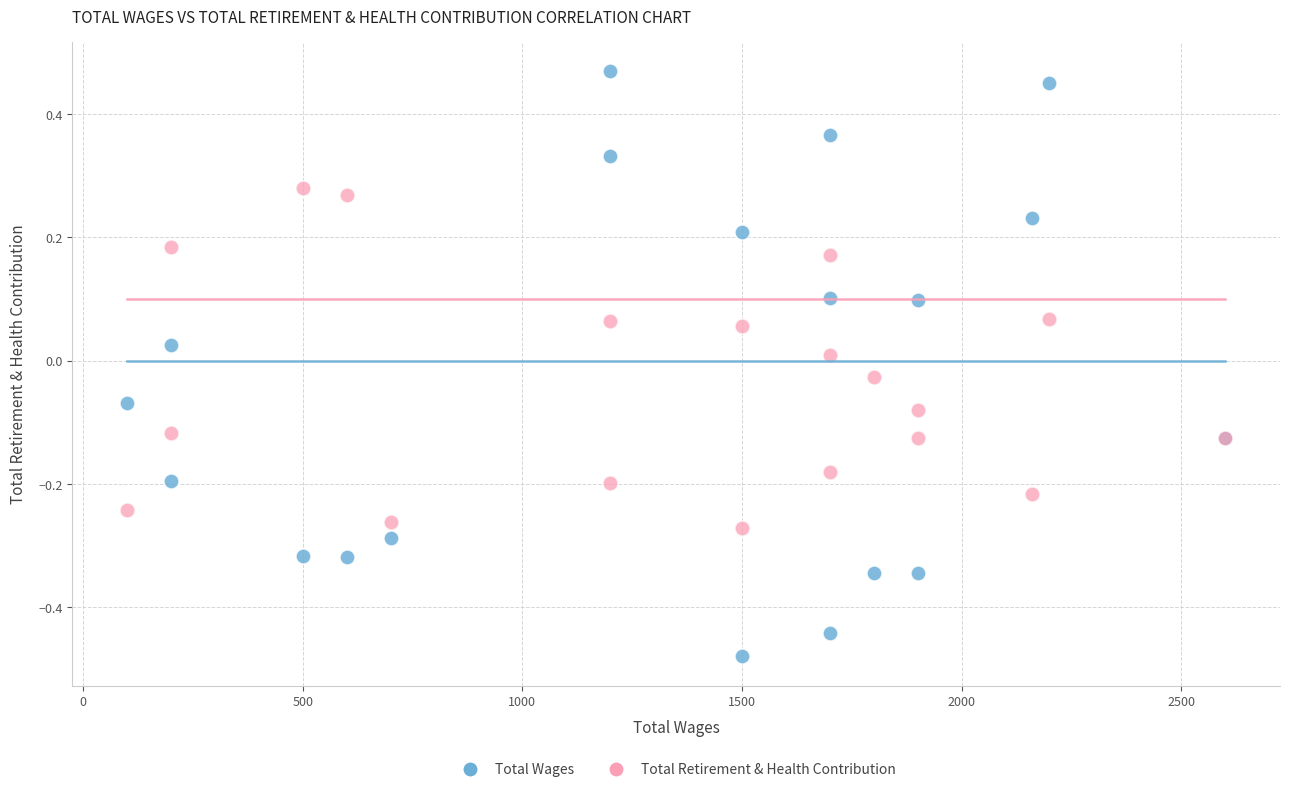

Which series reaches the minimum Y coordinate?

Total Wages